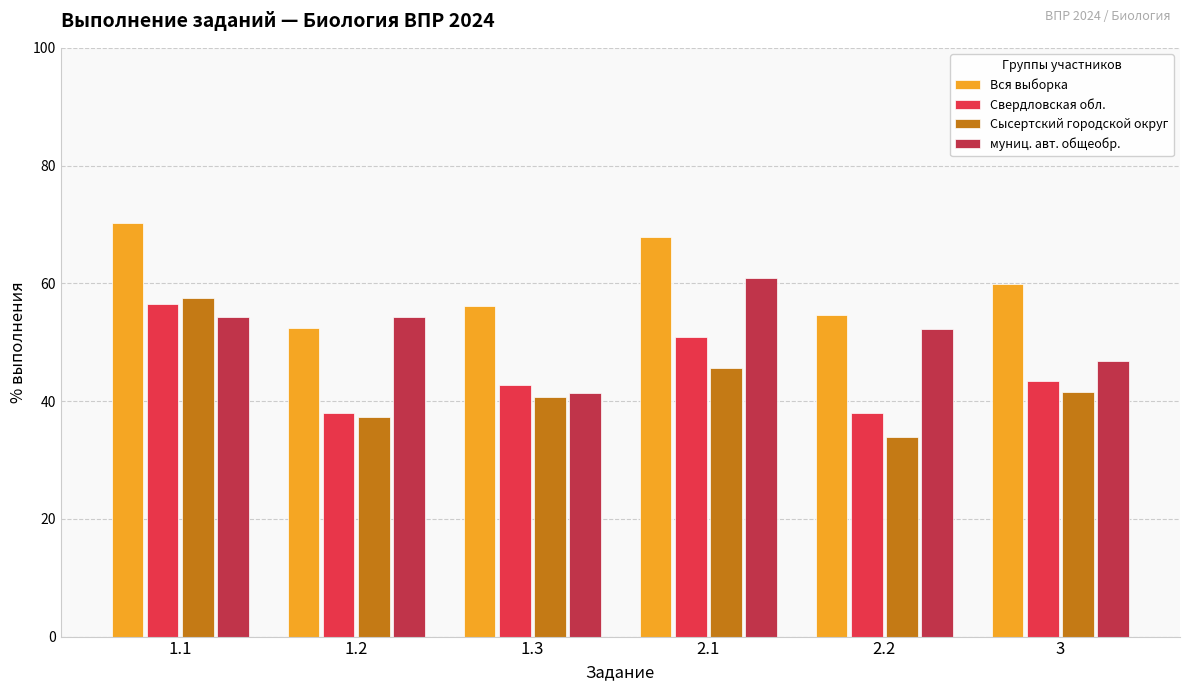

How many values in the Вся выборка series are below 59?

3